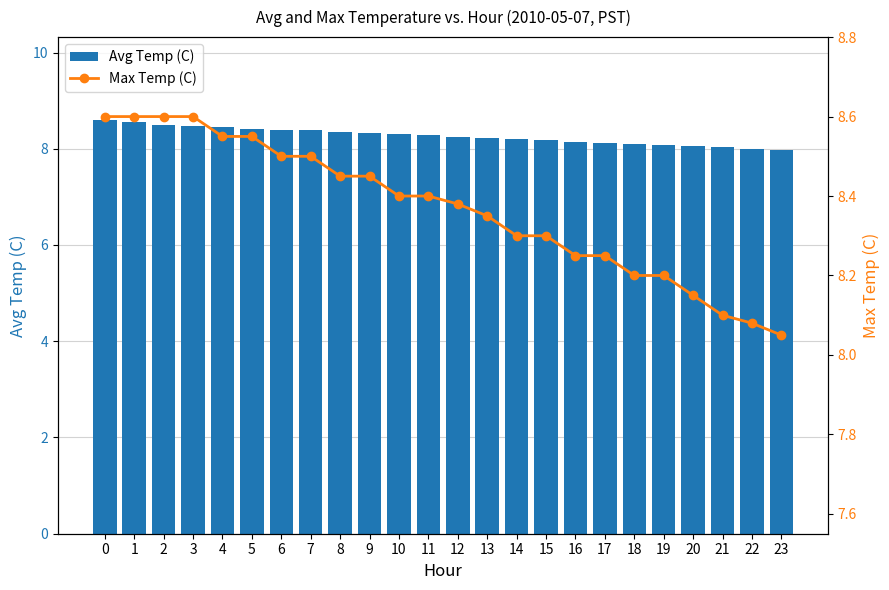

What is the difference between the maximum and second lowest values in the Avg Temp (C) series?

0.6